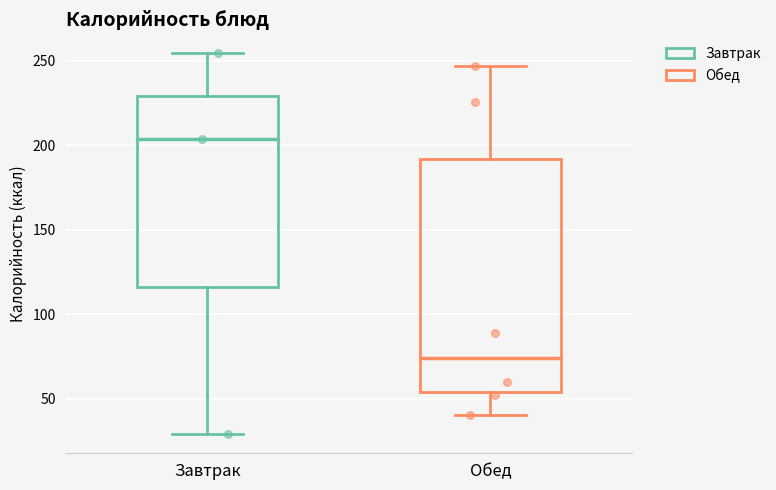

Comparing the boxes themselves (not the whiskers), which one is the tallest?

Обед